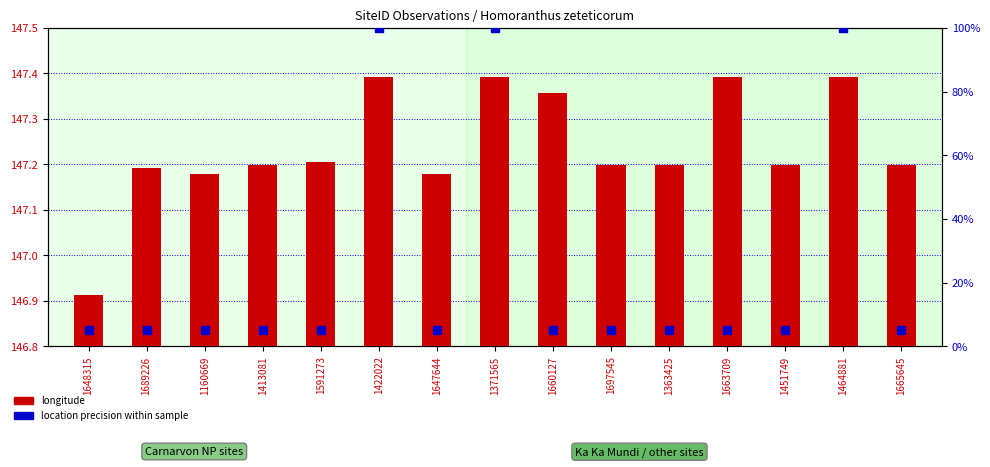

At which category is the sum across all series the highest?

1422022